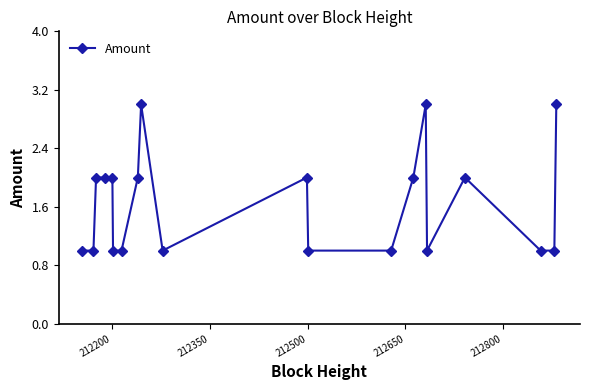

What is the maximum value shown in the chart?

3